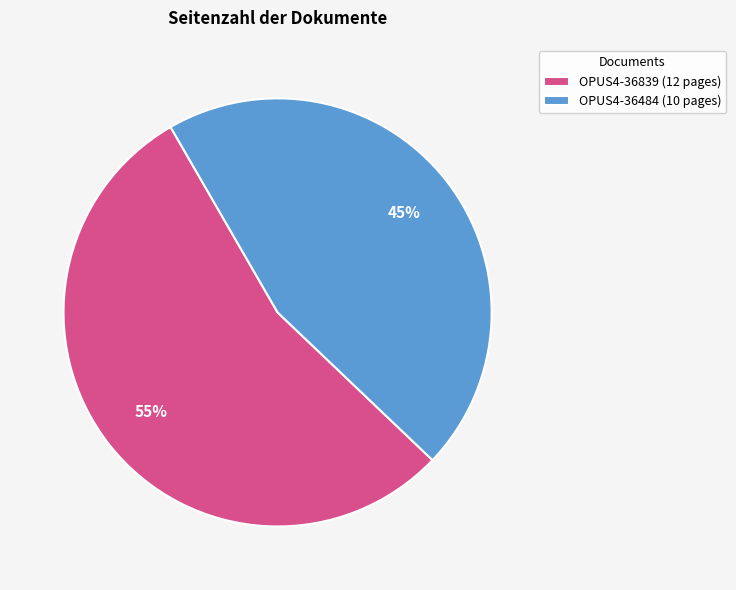

To the nearest percent, what portion does OPUS4-36484 represent?

45%